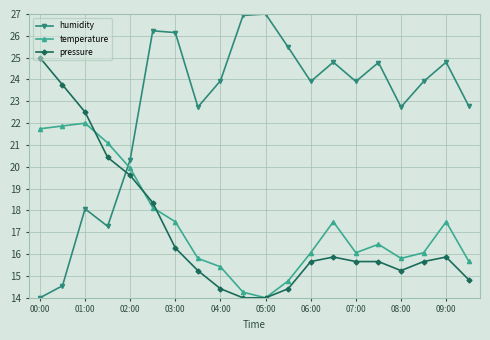

How many times do humidity and temperature cross each other?

1